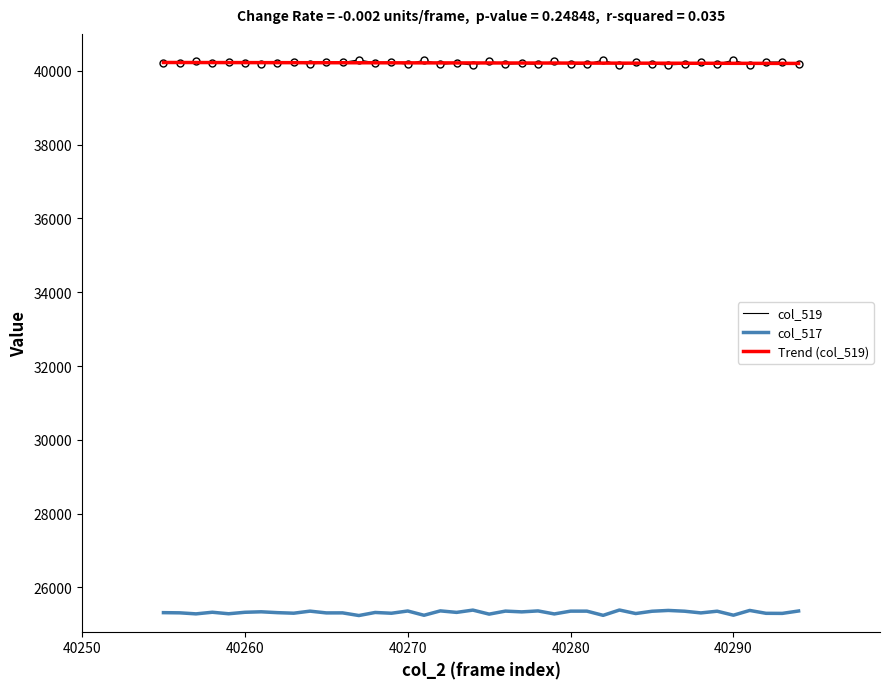

True or false: col_517 and col_519 cross at least once.

False